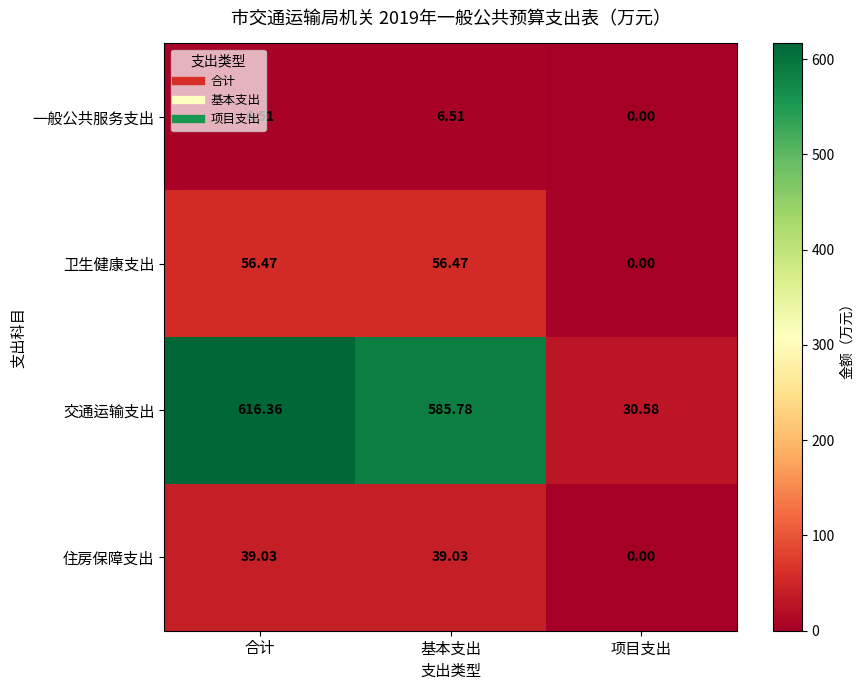

How many distinct data groups are displayed?

4